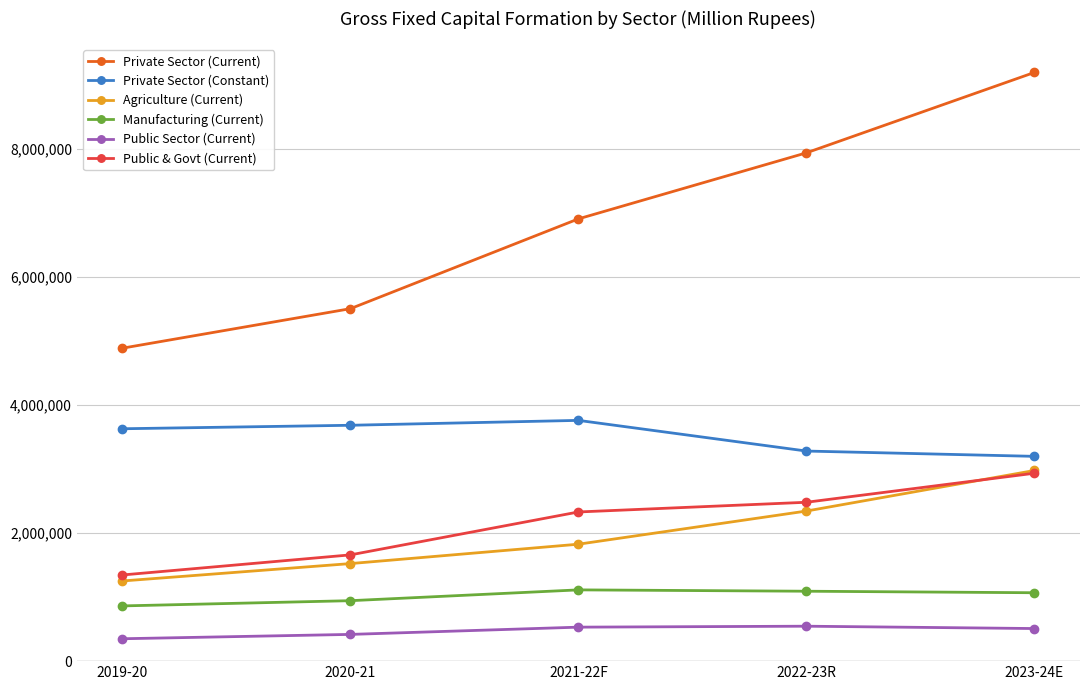

The value of Manufacturing (Current) at 2023-24E is 335215.3. True or false?

False